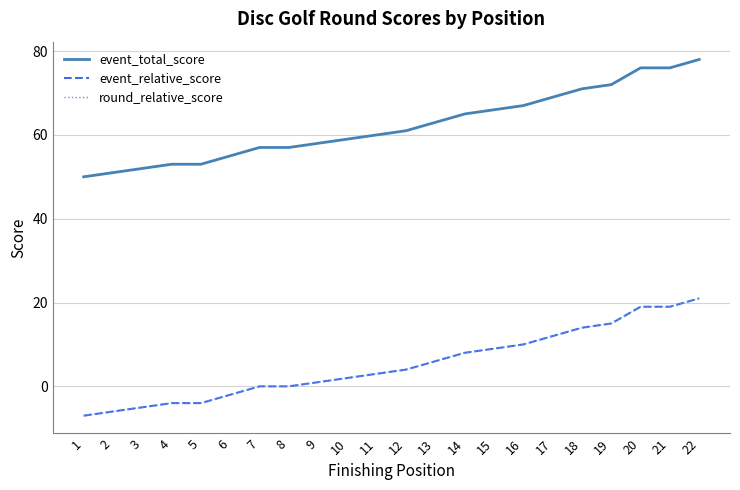

Does the chart display data point markers on the line(s)?

No